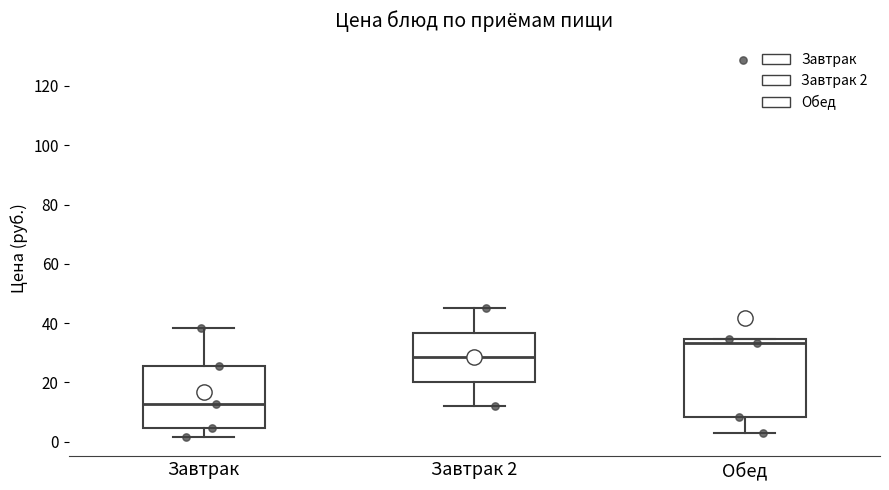

Reading left to right, transcribe this box plot: for each box, give where its median line is, the range the box spans, and where its two whiskers end, as read against the y-axis. The values are not printed on the chart, so give them approximately, as read against the axis.

Завтрак: median 12, box 4 to 26, whiskers 2 to 38
Завтрак 2: median 28, box 20 to 36, whiskers 12 to 46
Обед: median 34 (just below the box's upper edge), box 8 to 34, whiskers 4 to 34